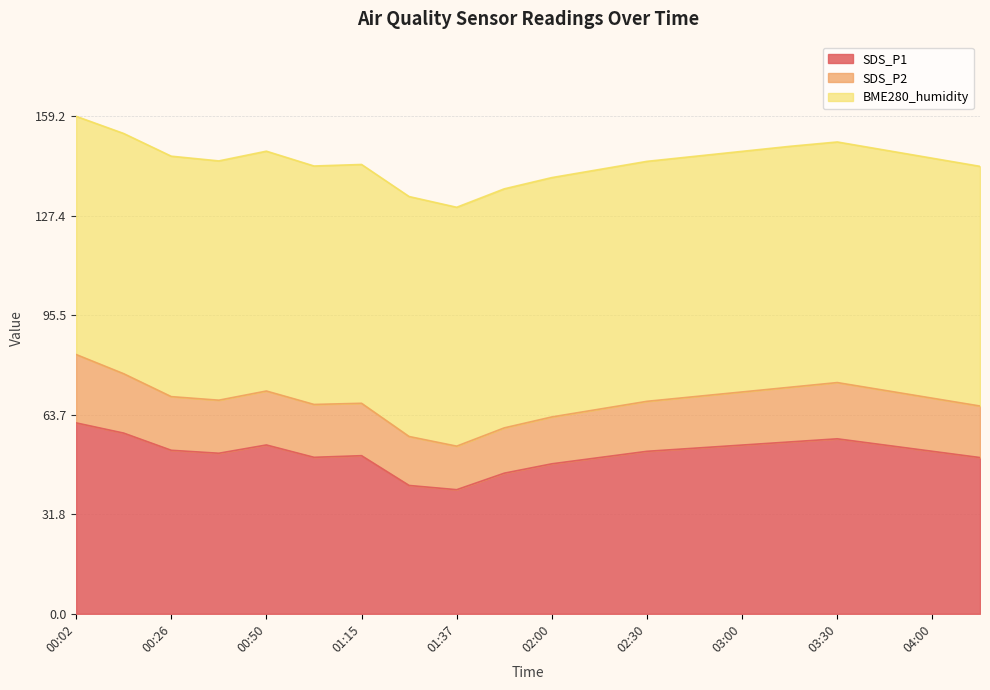

Reading right to left, list all the values displayed in this chart.

SDS_P1: 04:15=50.0	04:00=52.0	03:45=54.0	03:30=56.0	03:15=55.0	03:00=54.0	02:45=53.0	02:30=52.0	02:15=50.0	02:00=48.0	01:50=45.0	01:37=39.7	01:27=41.1	01:15=50.6	01:03=50.1	00:50=54.0	00:38=51.4	00:26=52.3	00:14=57.8	00:02=61.1
SDS_P2: 04:15=16.5	04:00=17.0	03:45=17.5	03:30=18.0	03:15=17.5	03:00=17.0	02:45=16.5	02:30=16.0	02:15=15.5	02:00=15.0	01:50=14.5	01:37=13.9	01:27=15.7	01:15=16.8	01:03=16.9	00:50=17.3	00:38=17.0	00:26=17.2	00:14=19.0	00:02=21.9
BME280_humidity: 04:15=76.7	04:00=76.8	03:45=76.9	03:30=77.0	03:15=77.1	03:00=77.0	02:45=76.9	02:30=76.8	02:15=76.7	02:00=76.6	01:50=76.5	01:37=76.5	01:27=76.8	01:15=76.4	01:03=76.3	00:50=76.8	00:38=76.6	00:26=77.0	00:14=76.9	00:02=76.2